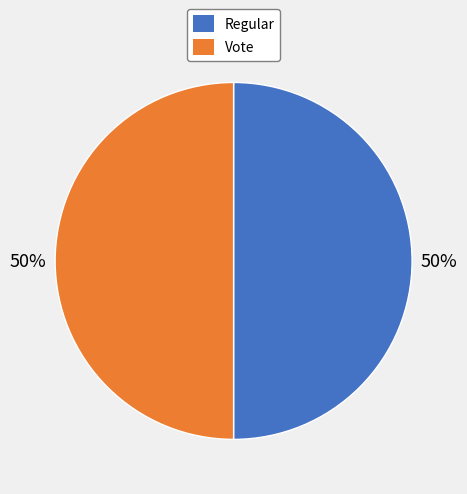

What is the ratio of the value at Vote to the value at Regular?

1.0